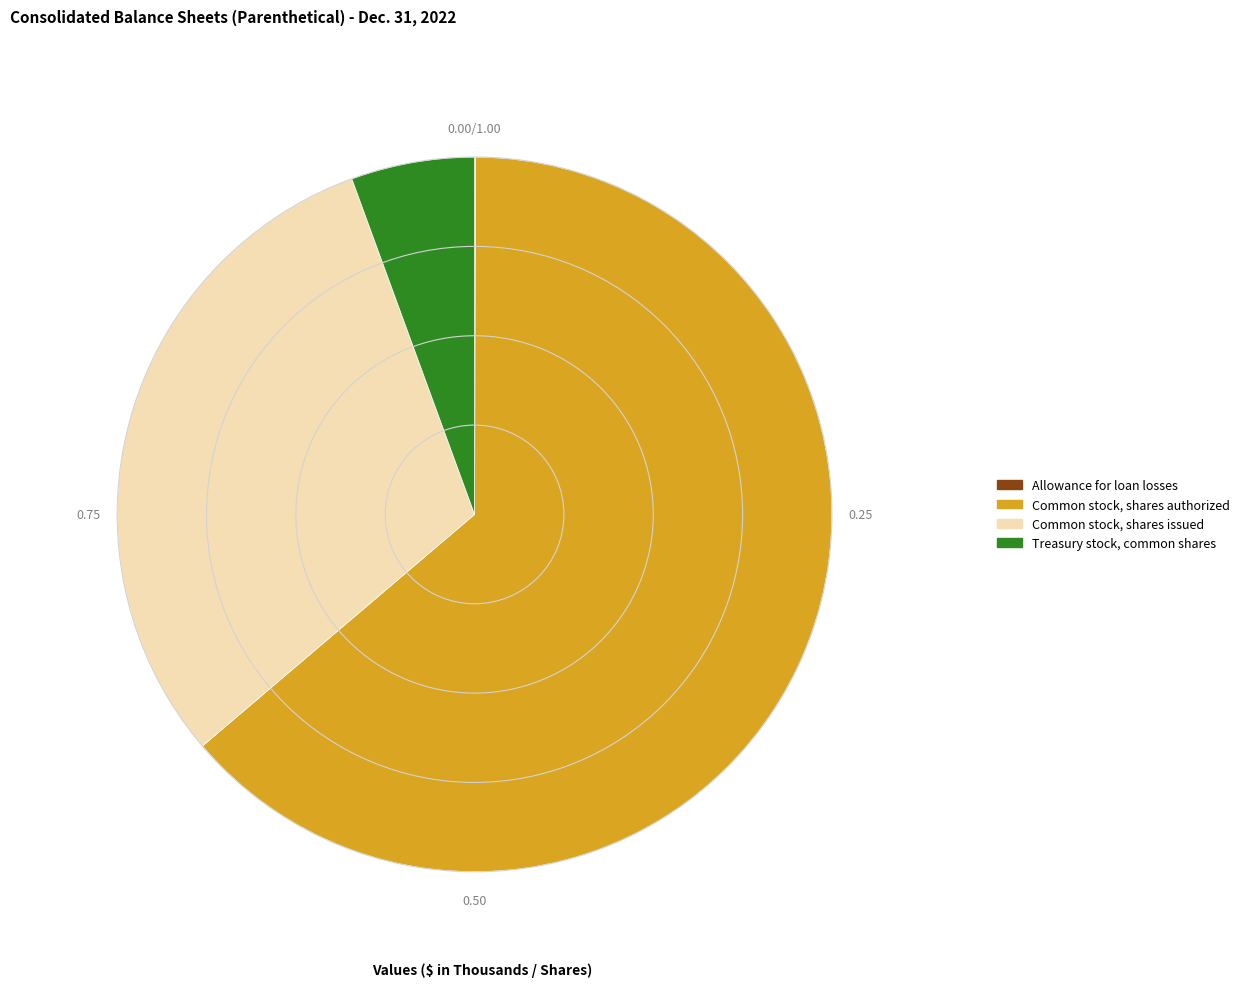

Is Common stock, shares authorized the majority of the pie?

Yes